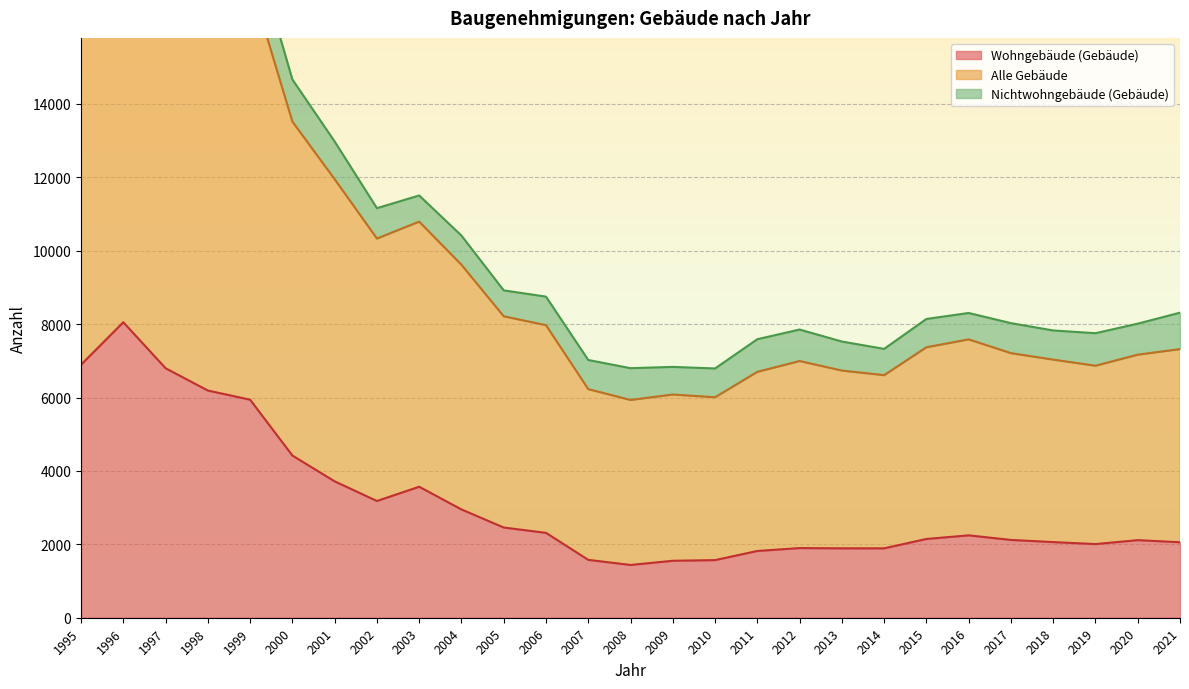

What is the greatest value displayed?

22159